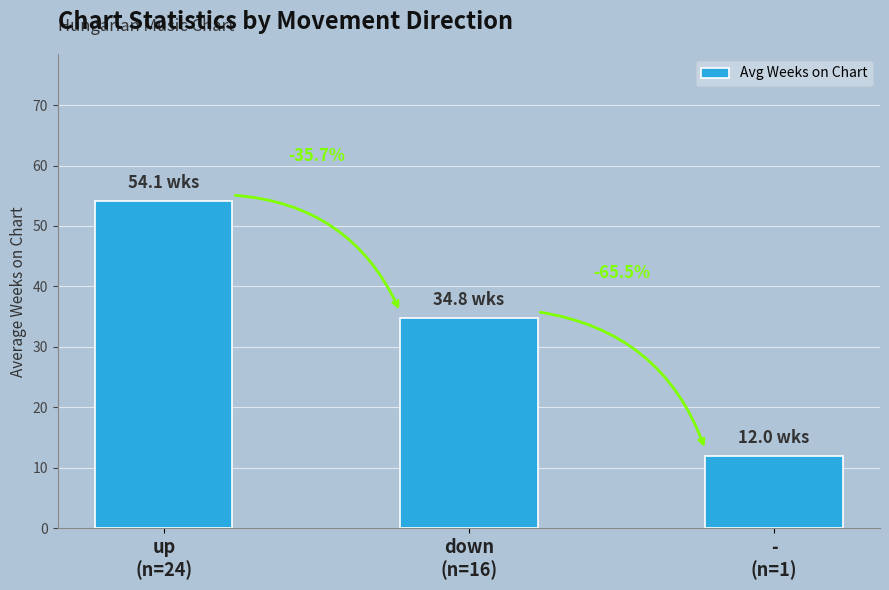

How many bars are there in total?

3